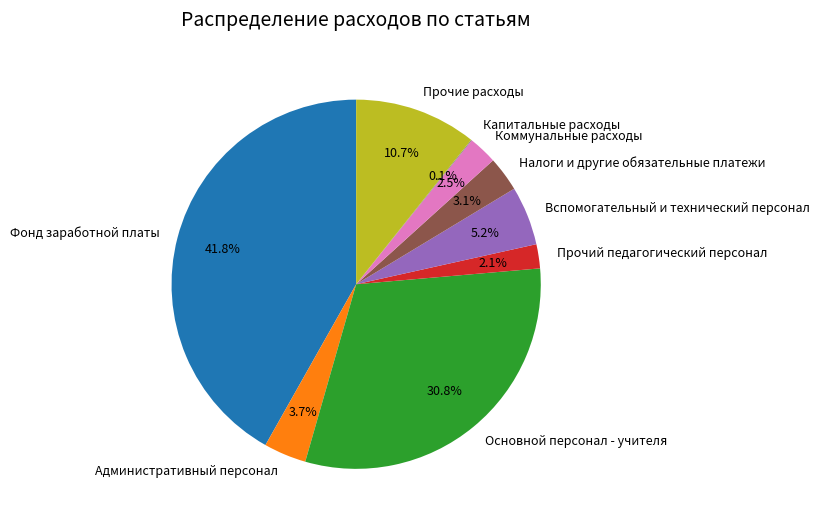

What percentage is the Фонд заработной платы slice, to the nearest percent?

42%